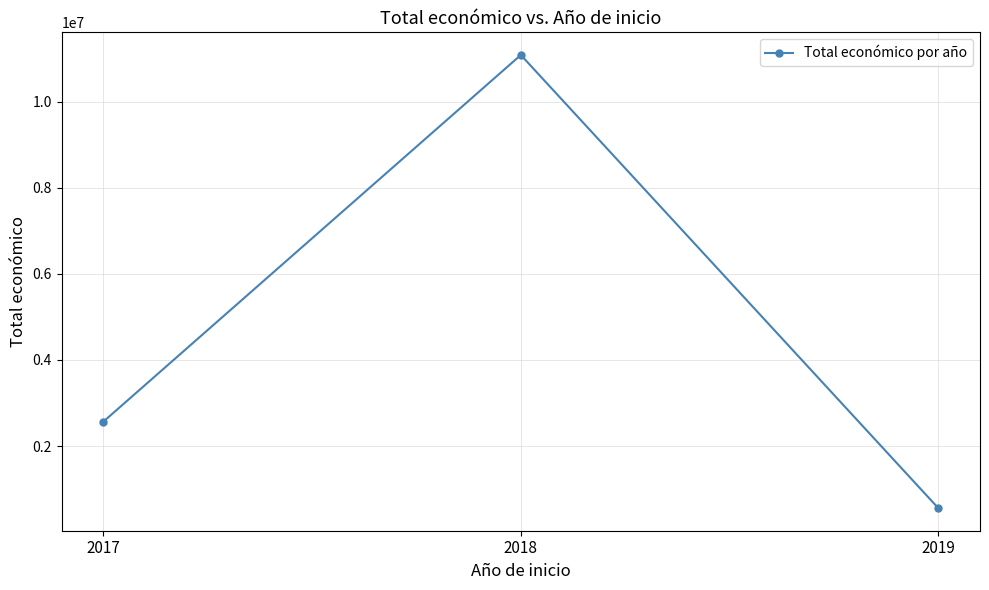

List the labels in order of value, largest first.

2018, 2017, 2019